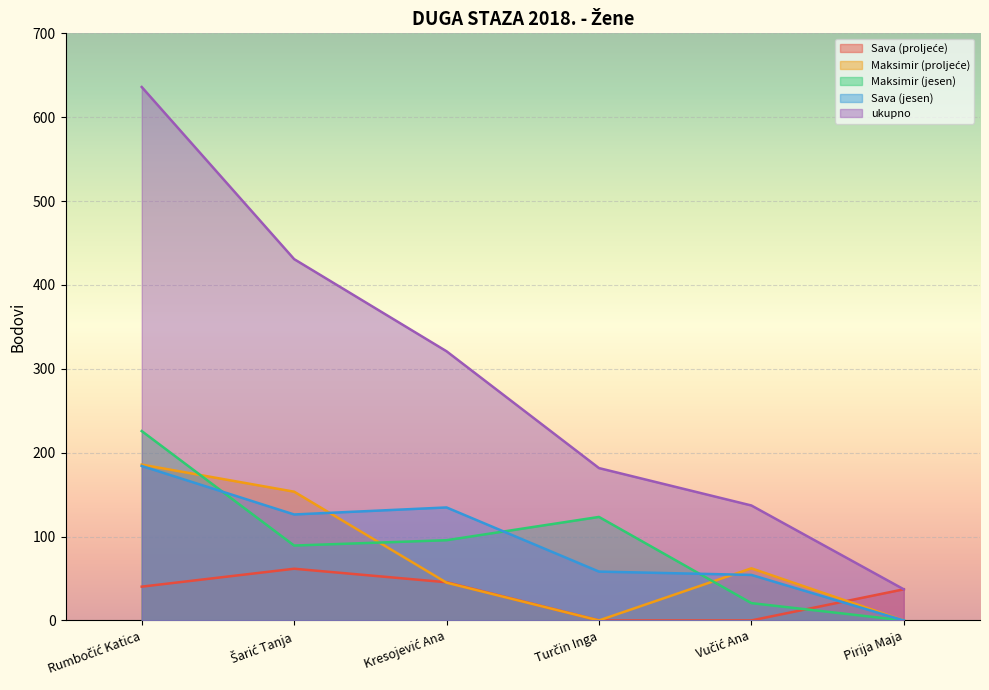

At which label is Sava (jesen) closest to 92?

Turčin Inga